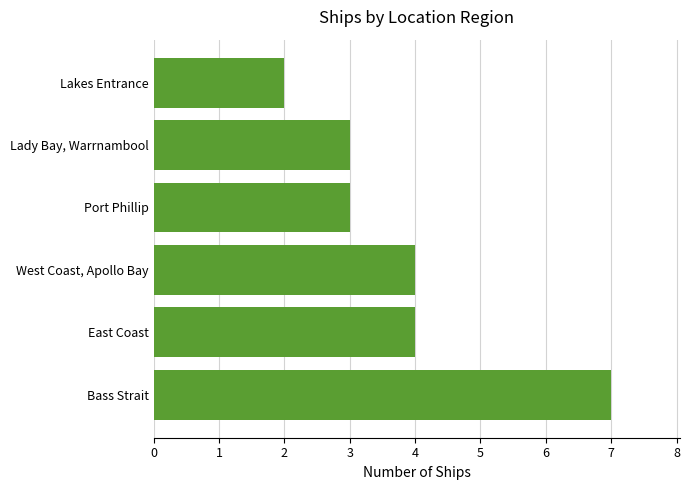

What is the ratio of the value at Lakes Entrance to the value at Lady Bay, Warrnambool?

0.7